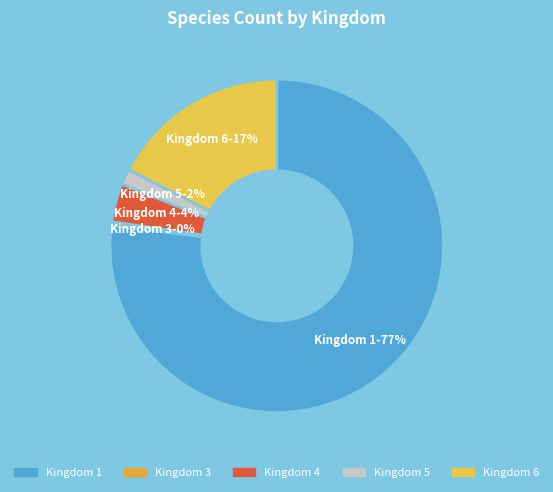

Is it true that Kingdom 5-2% is 2% of the pie?

True